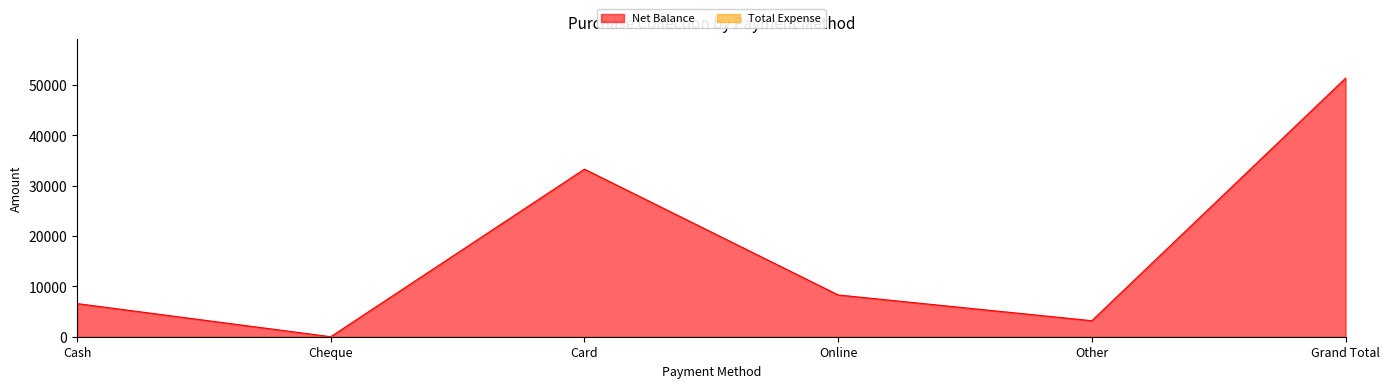

What is the difference between the maximum and second lowest values?

48173